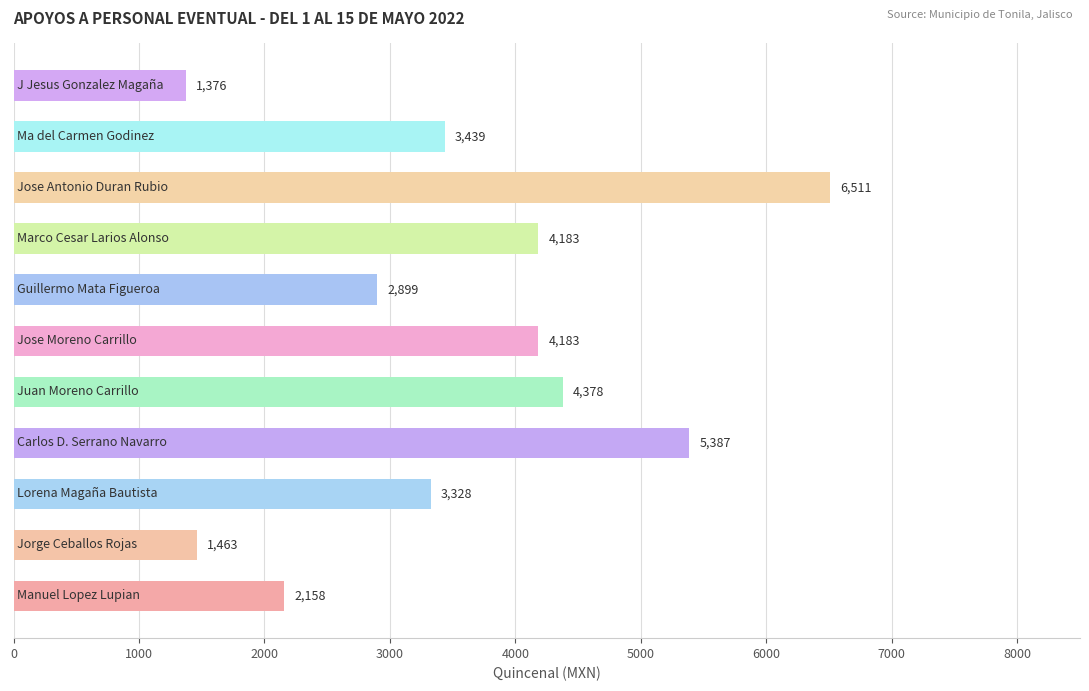

What is the average value?

3573.2